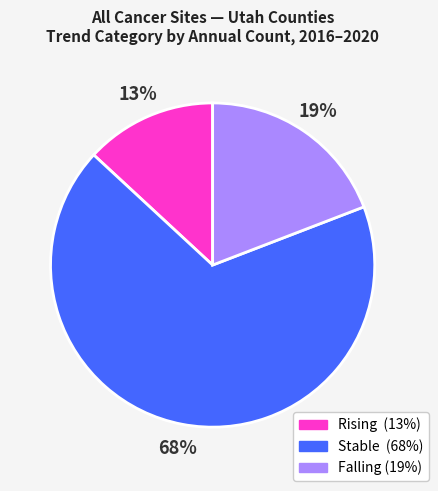

Is there a majority slice in this chart?

Yes